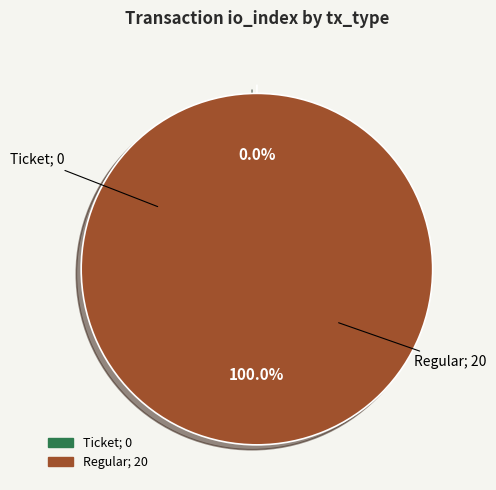

How many segments does this pie chart have?

2